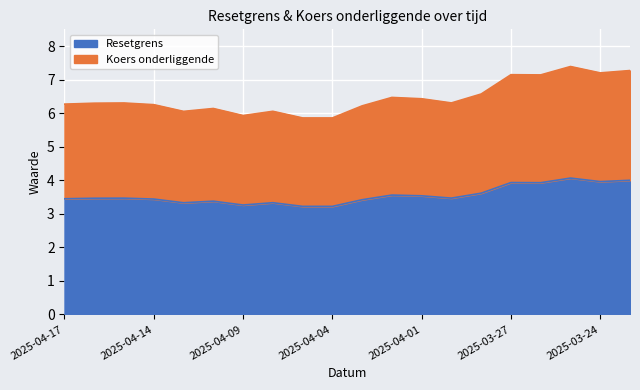

At which category does the chart reach its peak across all series?

2025-03-25